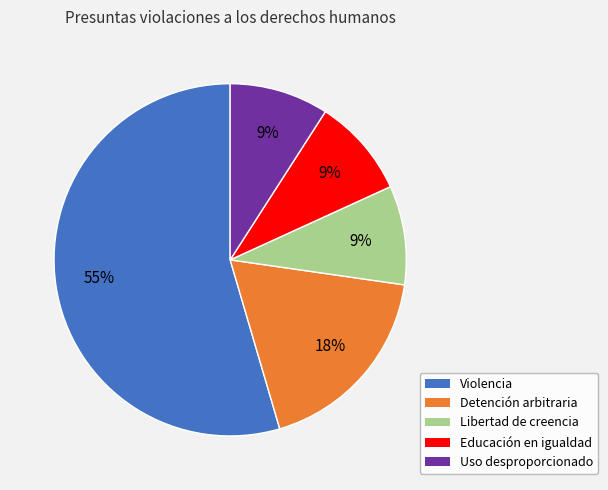

Is there a majority slice in this chart?

Yes